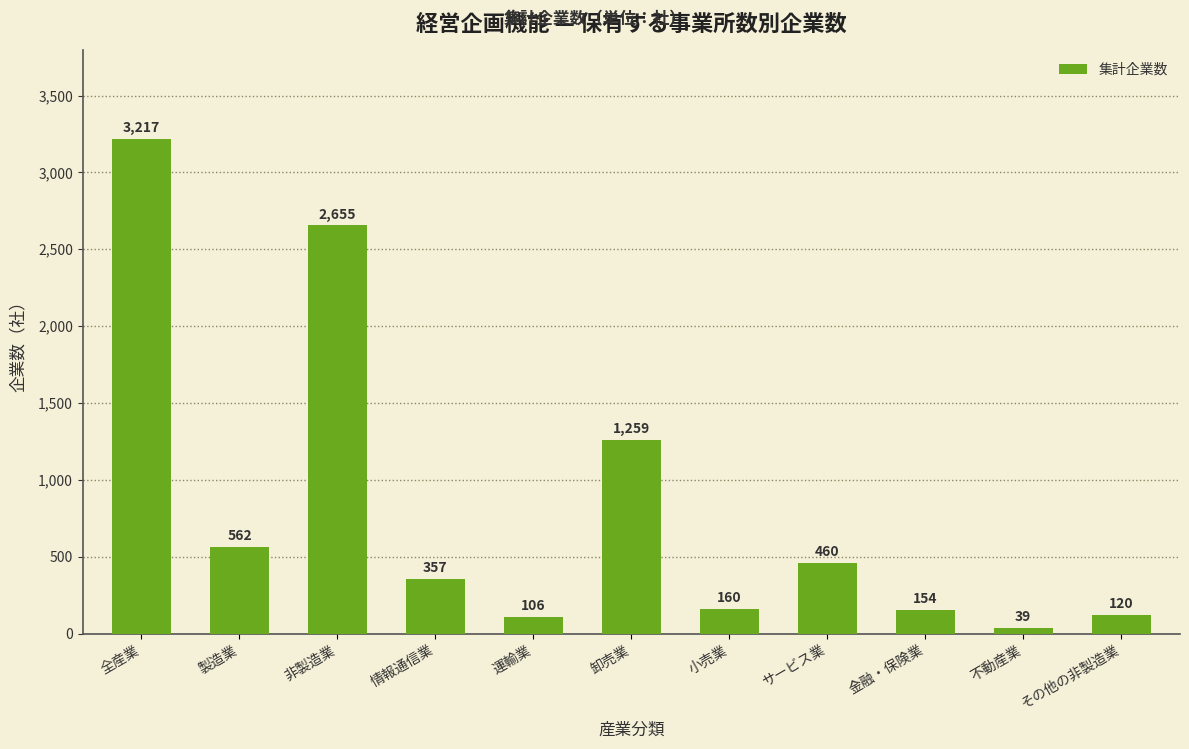

What is the sum of the values at 金融・保険業 and 卸売業?

1413